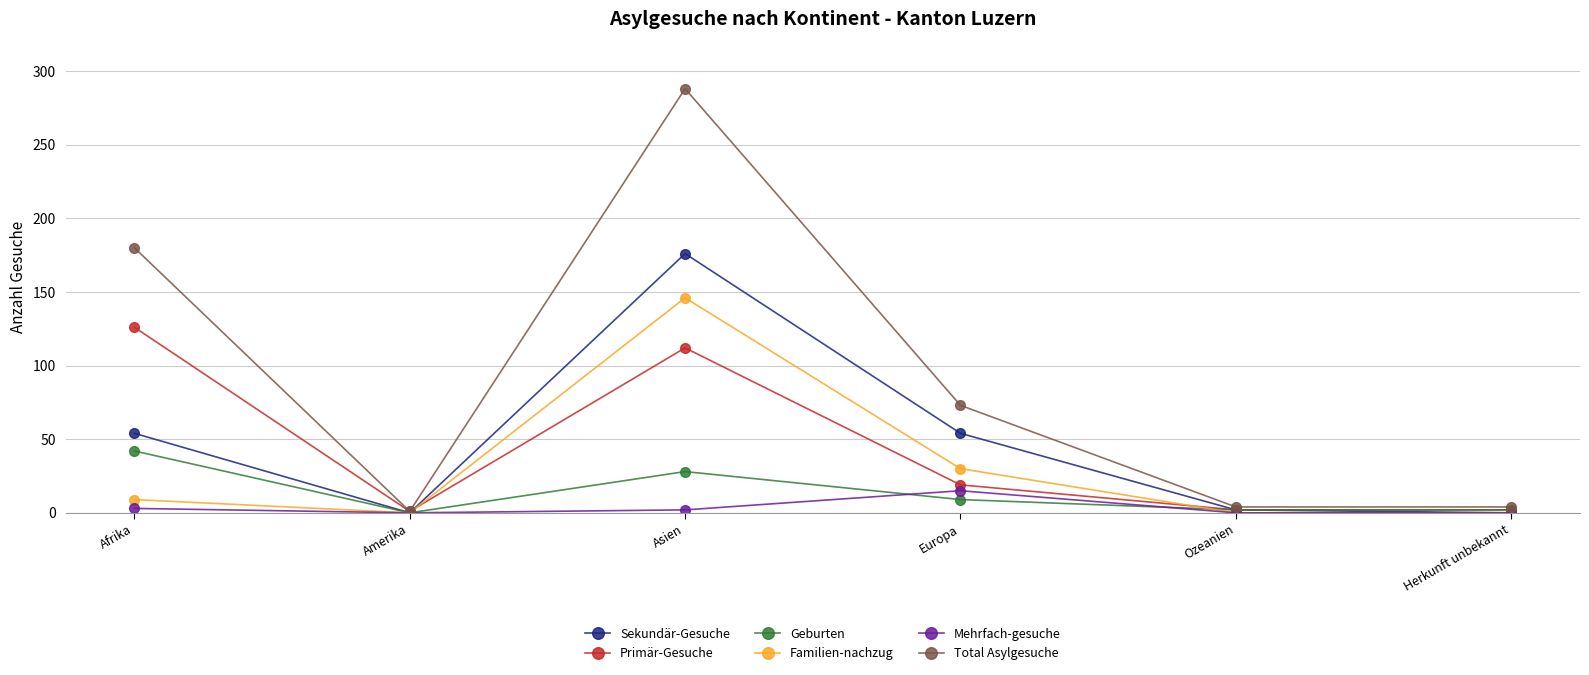

What is the label of the 5th point from the left?

Ozeanien